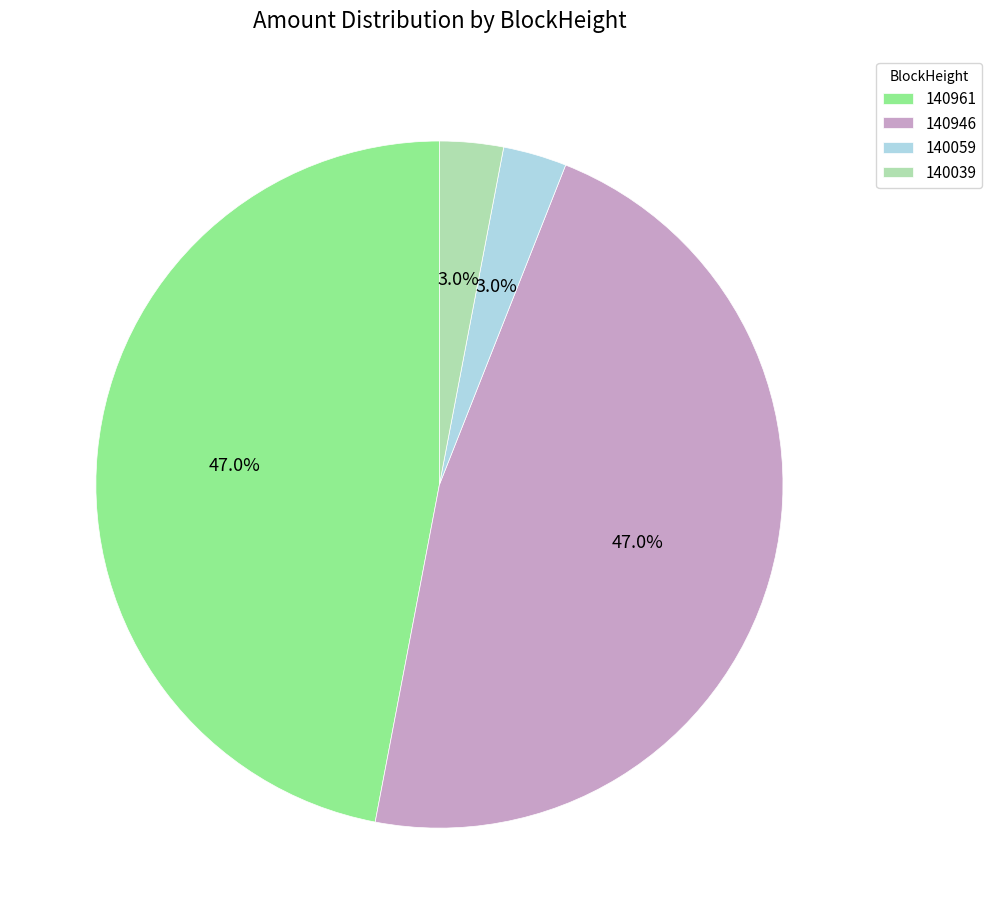

Which has a higher value, 140961 or 140059?

140961